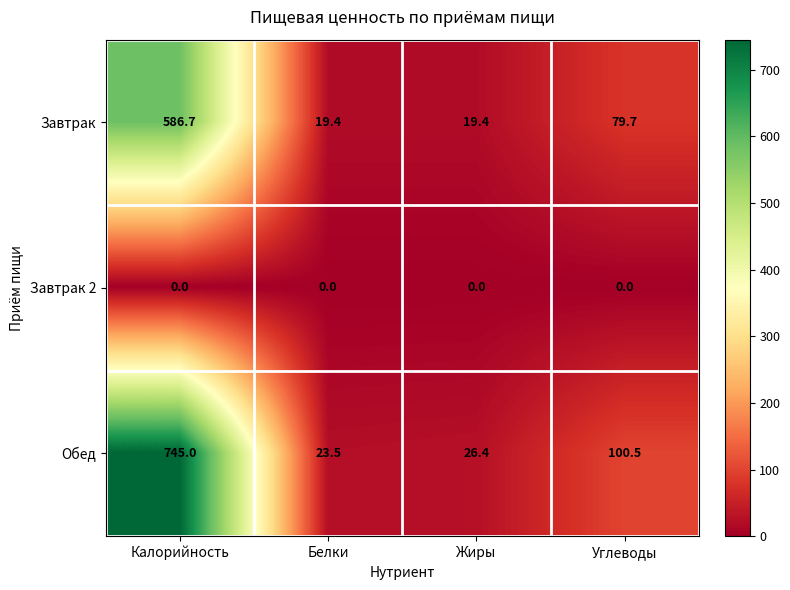

The value of Обед at Жиры is 45.6. True or false?

False